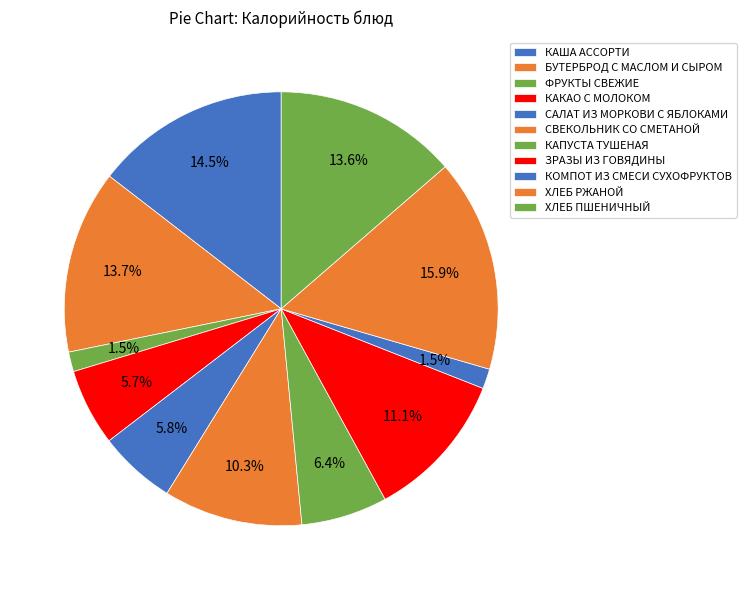

Is САЛАТ ИЗ МОРКОВИ С ЯБЛОКАМИ the majority of the pie?

No